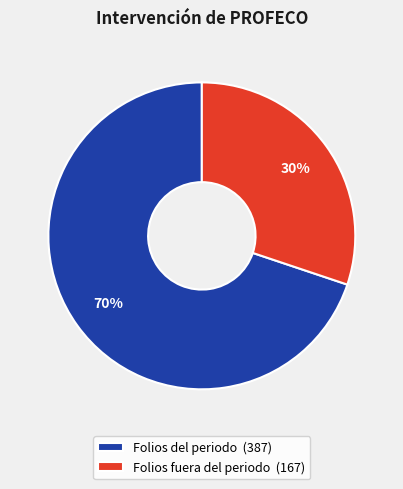

True or false: Folios fuera del periodo accounts for 24% of the total.

False